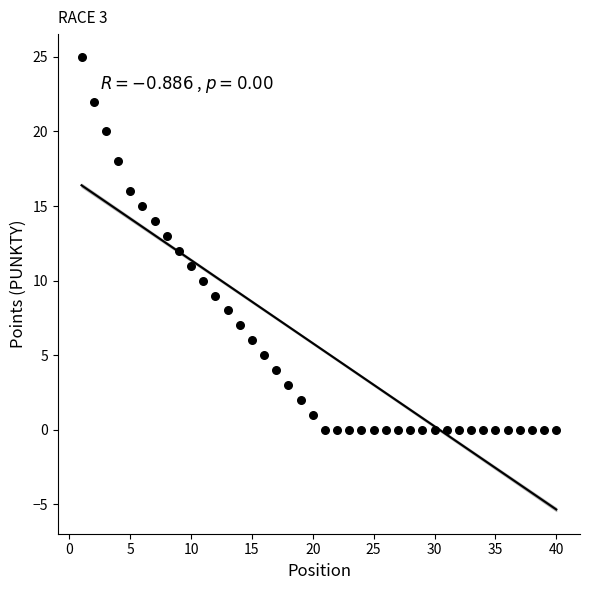

What is the range of Y values (max minus min)?

25